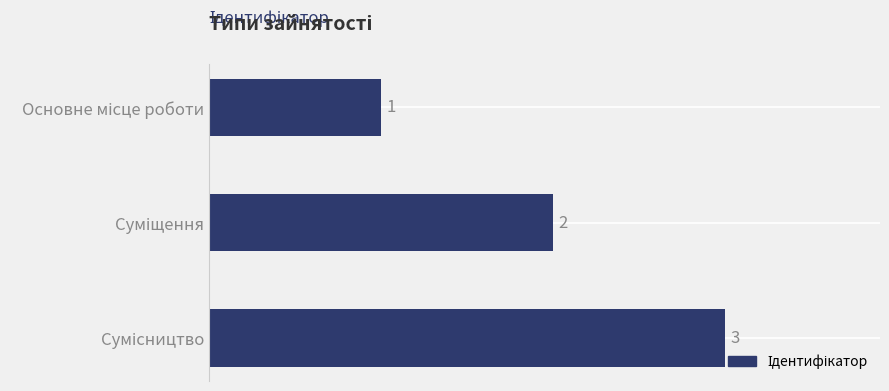

What is the value of the 1st bar from the top?

1